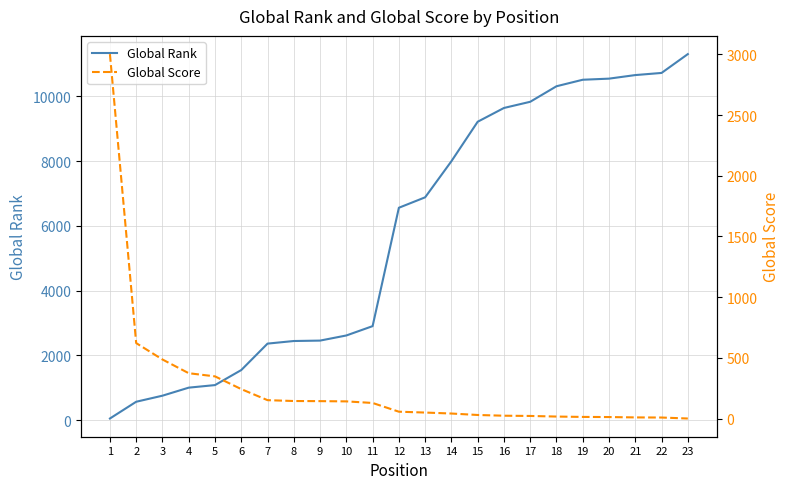

After their last crossing, which series has the higher values: Global Rank or Global Score?

Global Rank